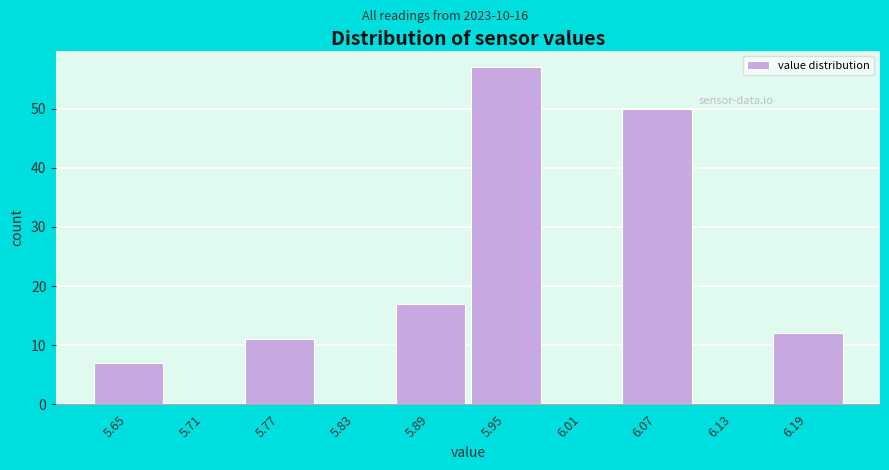

Reading left to right, transcribe all the data shown in this chart.

5.65=7	5.71=0	5.77=11	5.83=0	5.89=17	5.95=57	6.01=0	6.07=50	6.13=0	6.19=12